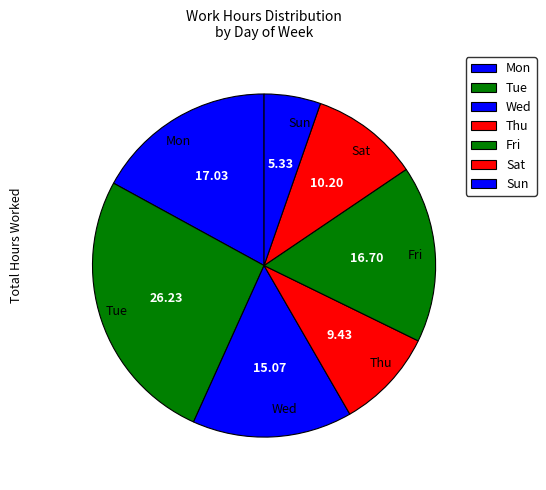

How many slices are in this pie chart?

7